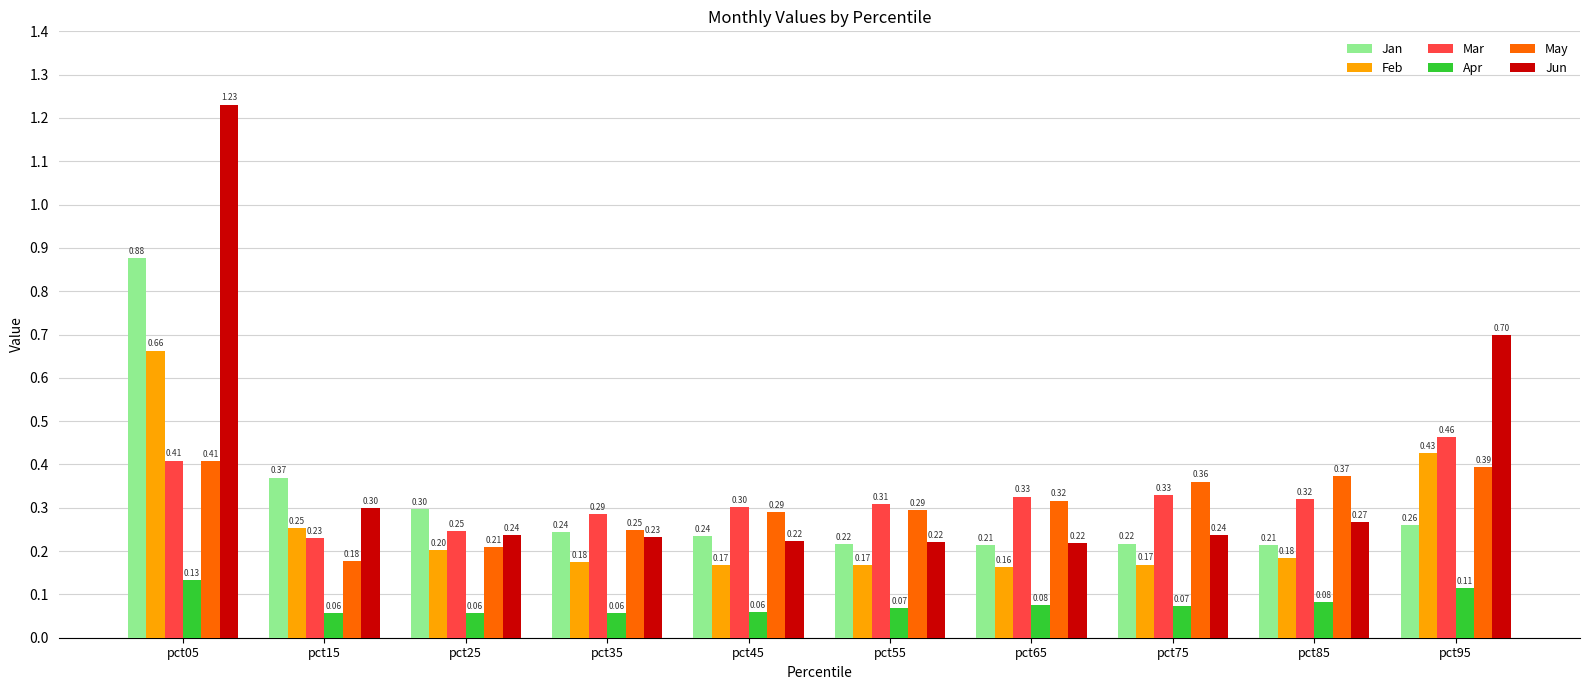

What is the sum of the May values at pct65 and pct85?

0.7